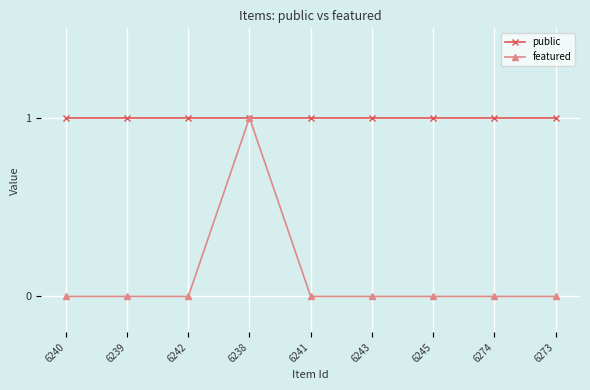

Count the number of categories in the chart.

9